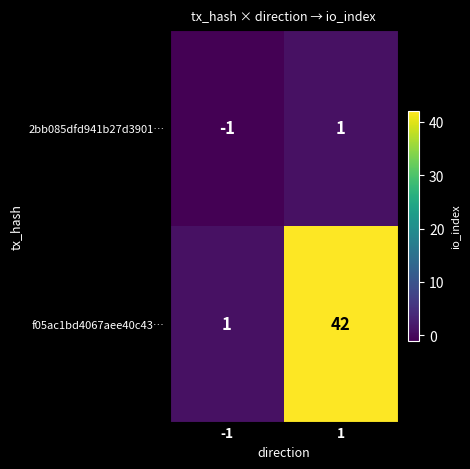

At which category is the sum across all series the highest?

1